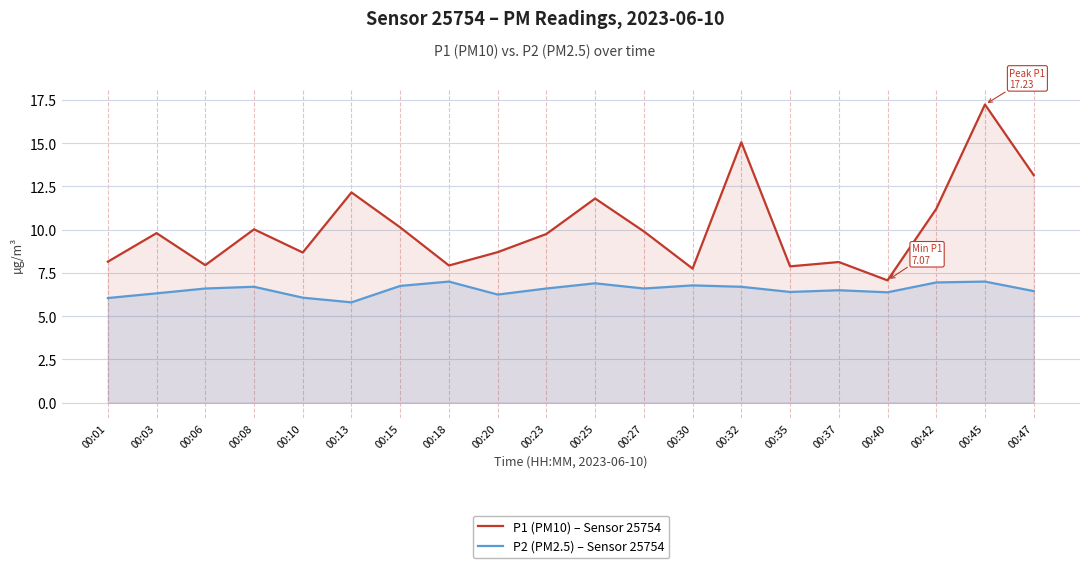

Read the P1 (PM10) – Sensor 25754 value at 00:40.

7.1